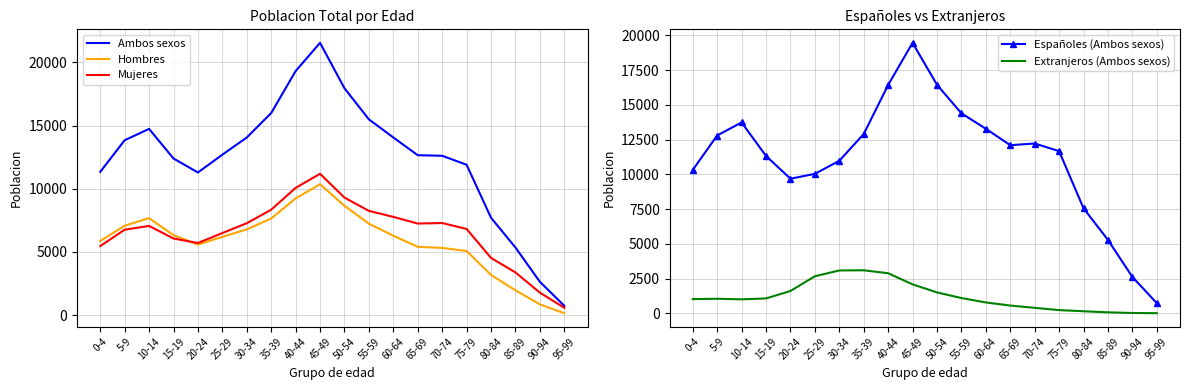

What are all the series names shown in the legend?

Ambos sexos, Hombres, Mujeres, Españoles (Ambos sexos), Extranjeros (Ambos sexos)